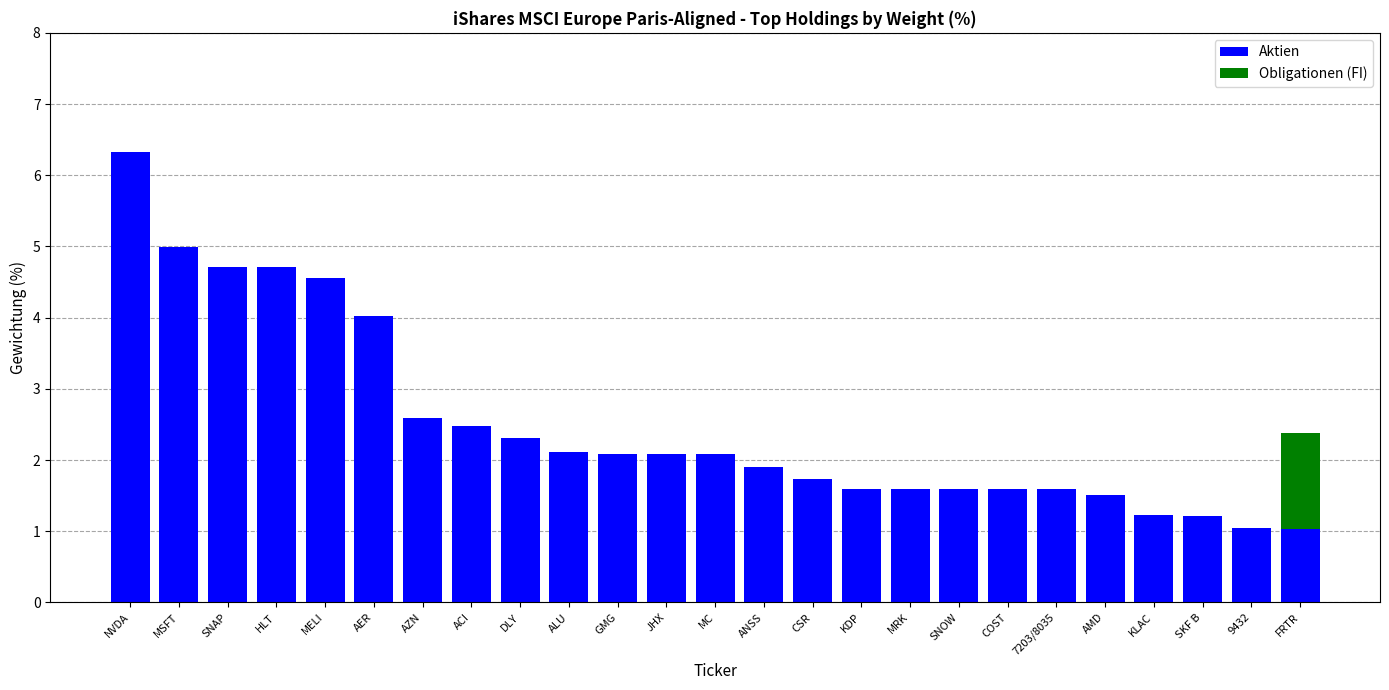

What is the total value across all series at FRTR?

2.4